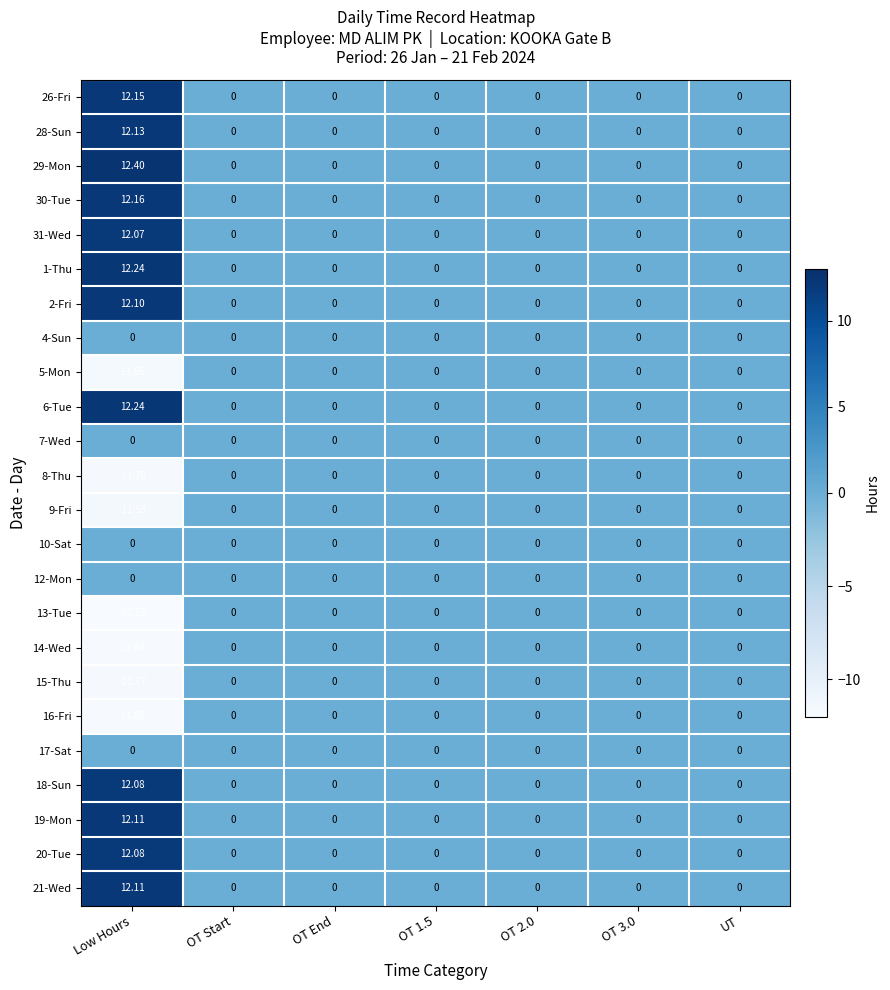

At which category is the sum across all series the highest?

Low Hours